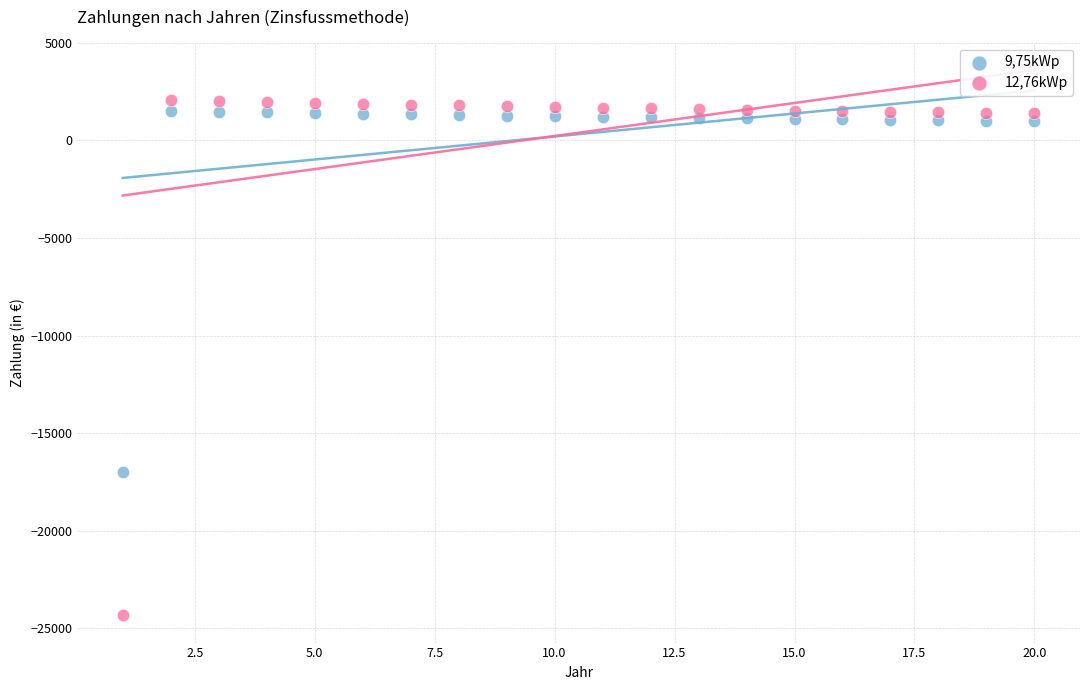

Which series has the largest Y range (max minus min)?

12,76kWp